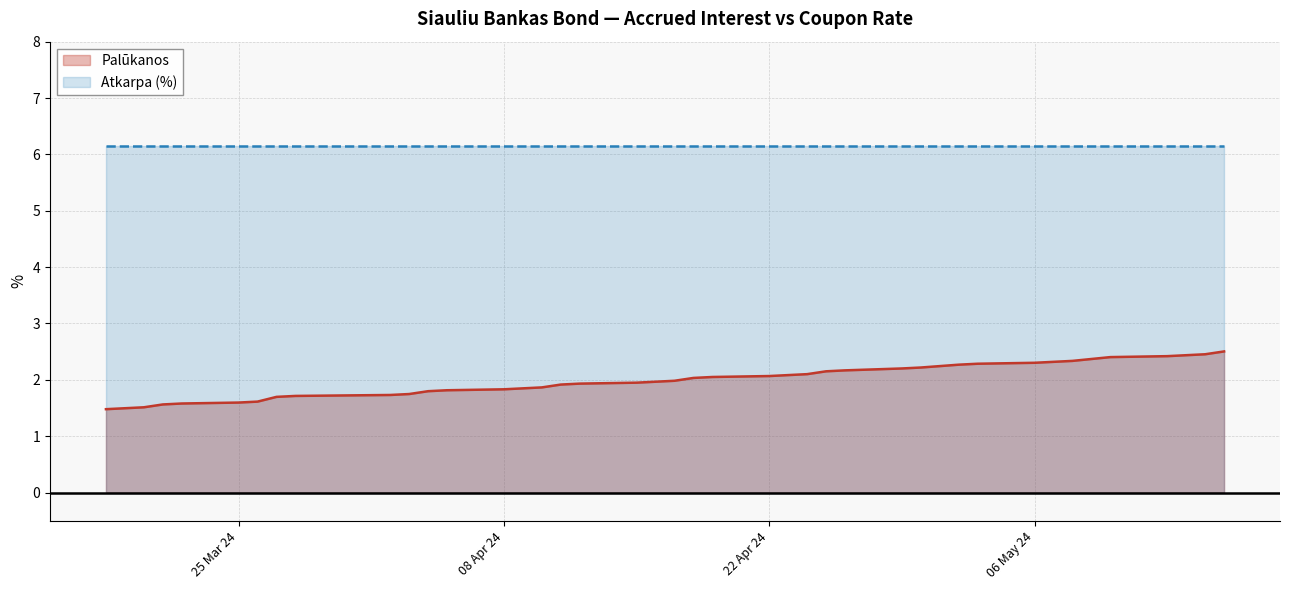

Does the chart display data point markers on the line(s)?

No